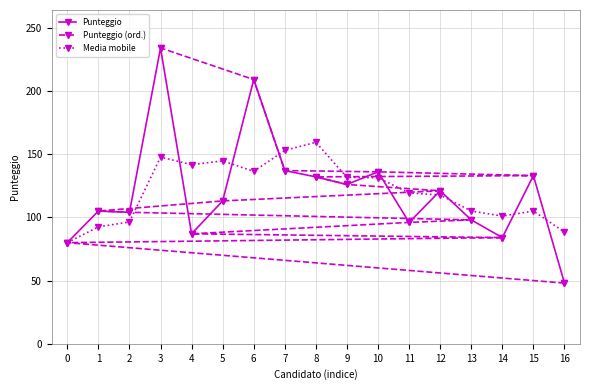

How many data points in Punteggio are less than 113?

8